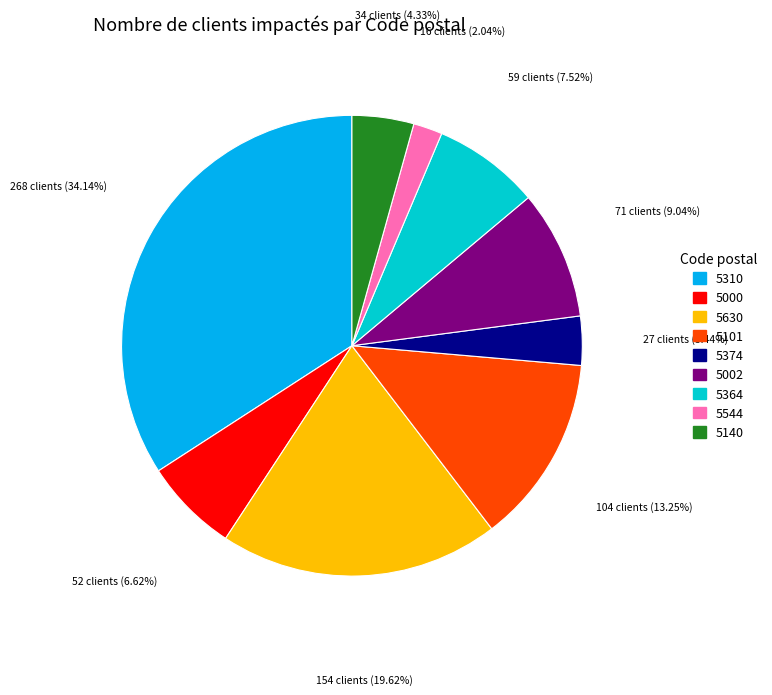

Which slice is the smallest?

5544